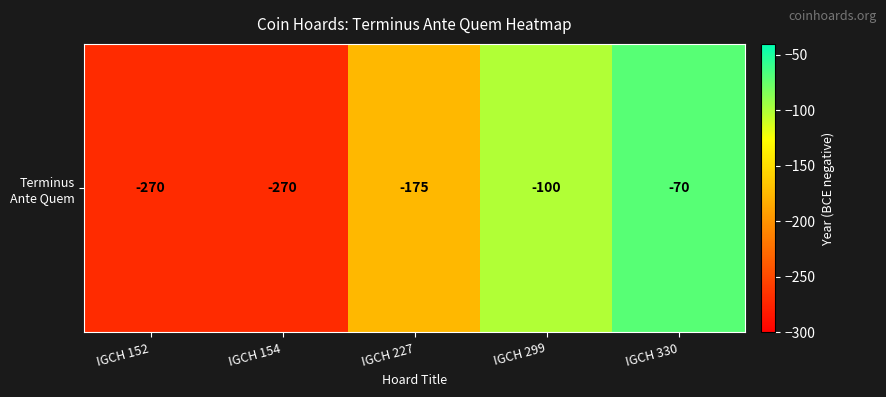

What is the change in value from IGCH 227 to IGCH 299?

+75